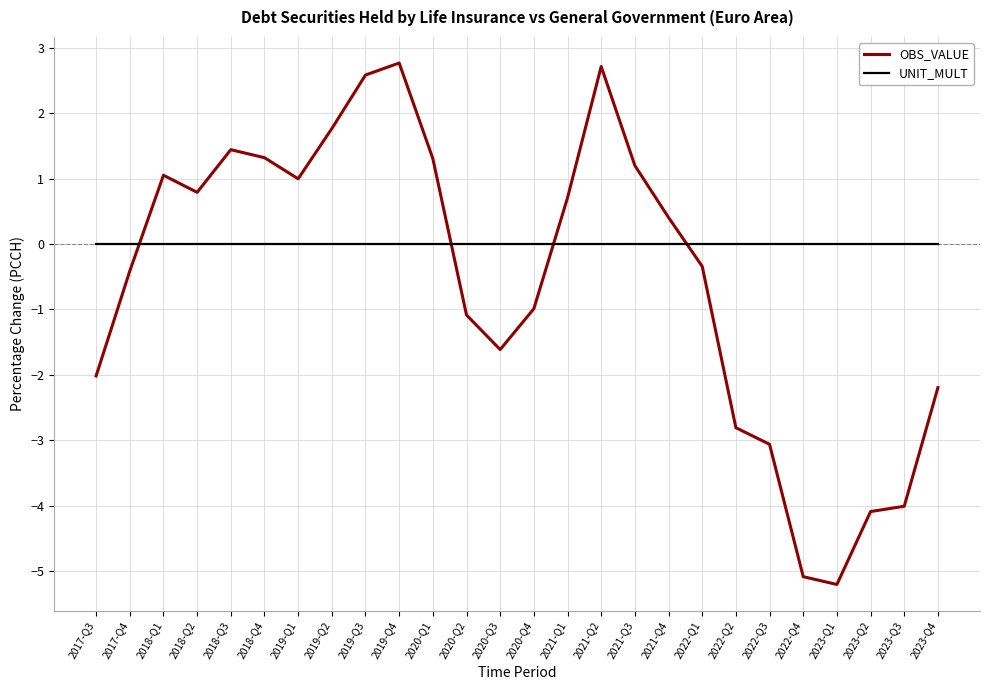

Does the chart display data point markers on the line(s)?

No